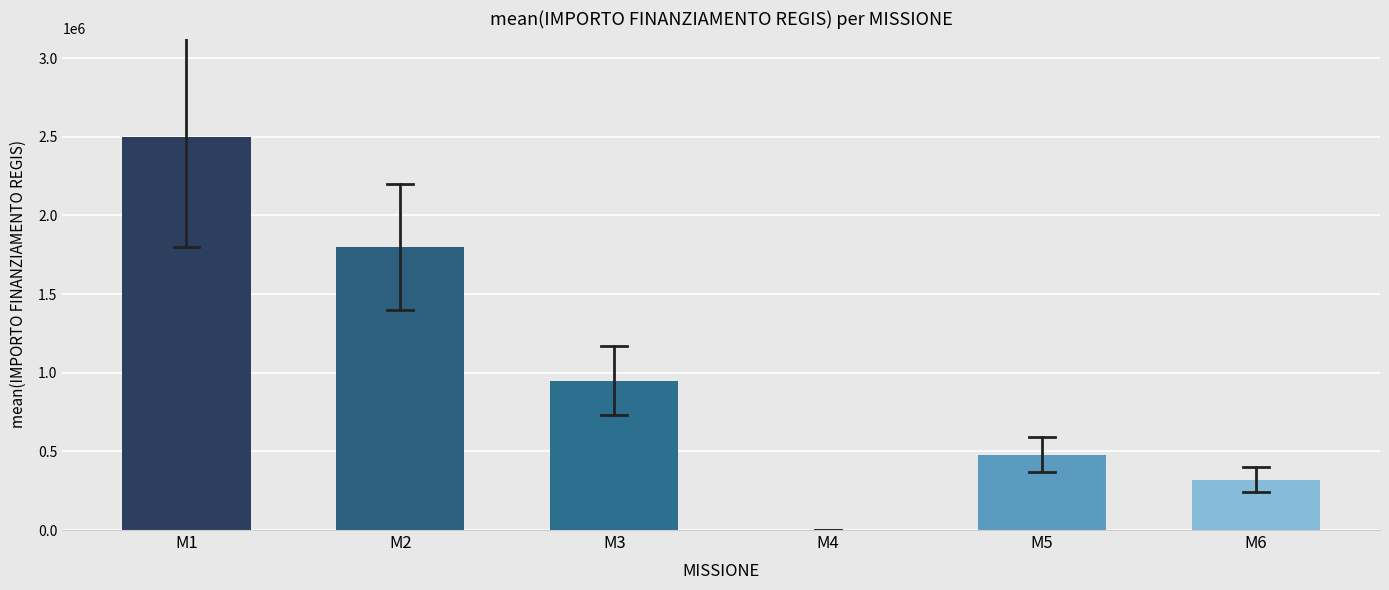

Reading left to right, what are all the values shown in this chart?

M1=2500000	M2=1800000	M3=950000	M4=2000	M5=480000	M6=320000